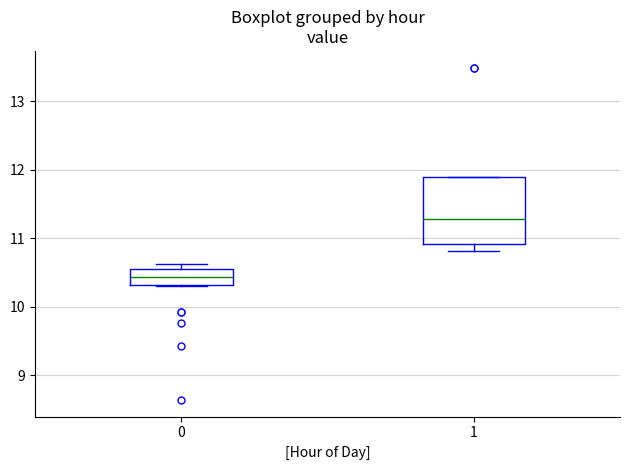

Which box's median line is the lowest?

0